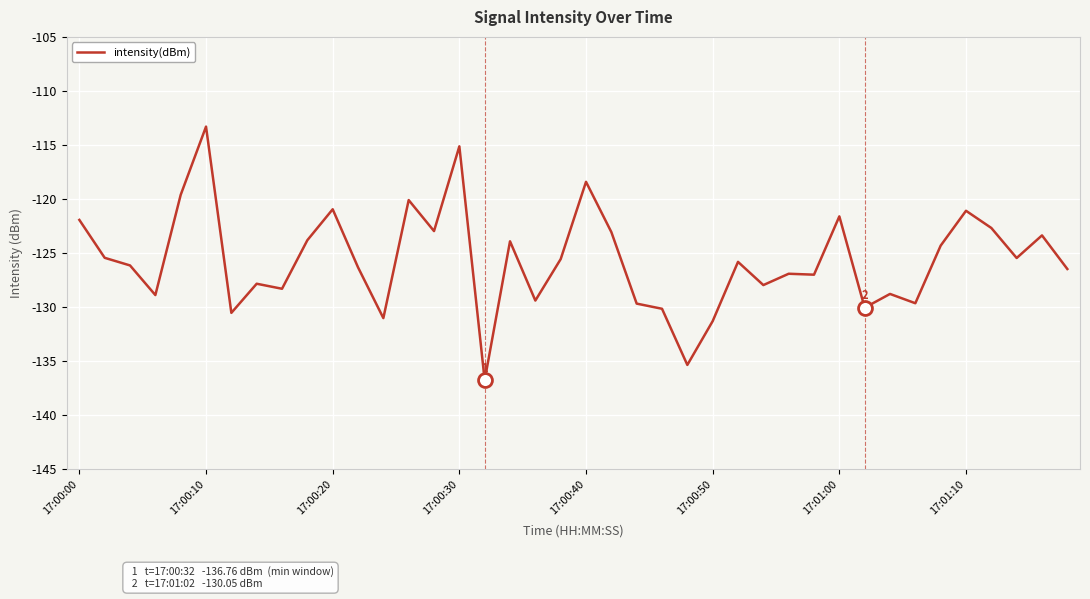

What is the maximum value shown in the chart?

-113.3